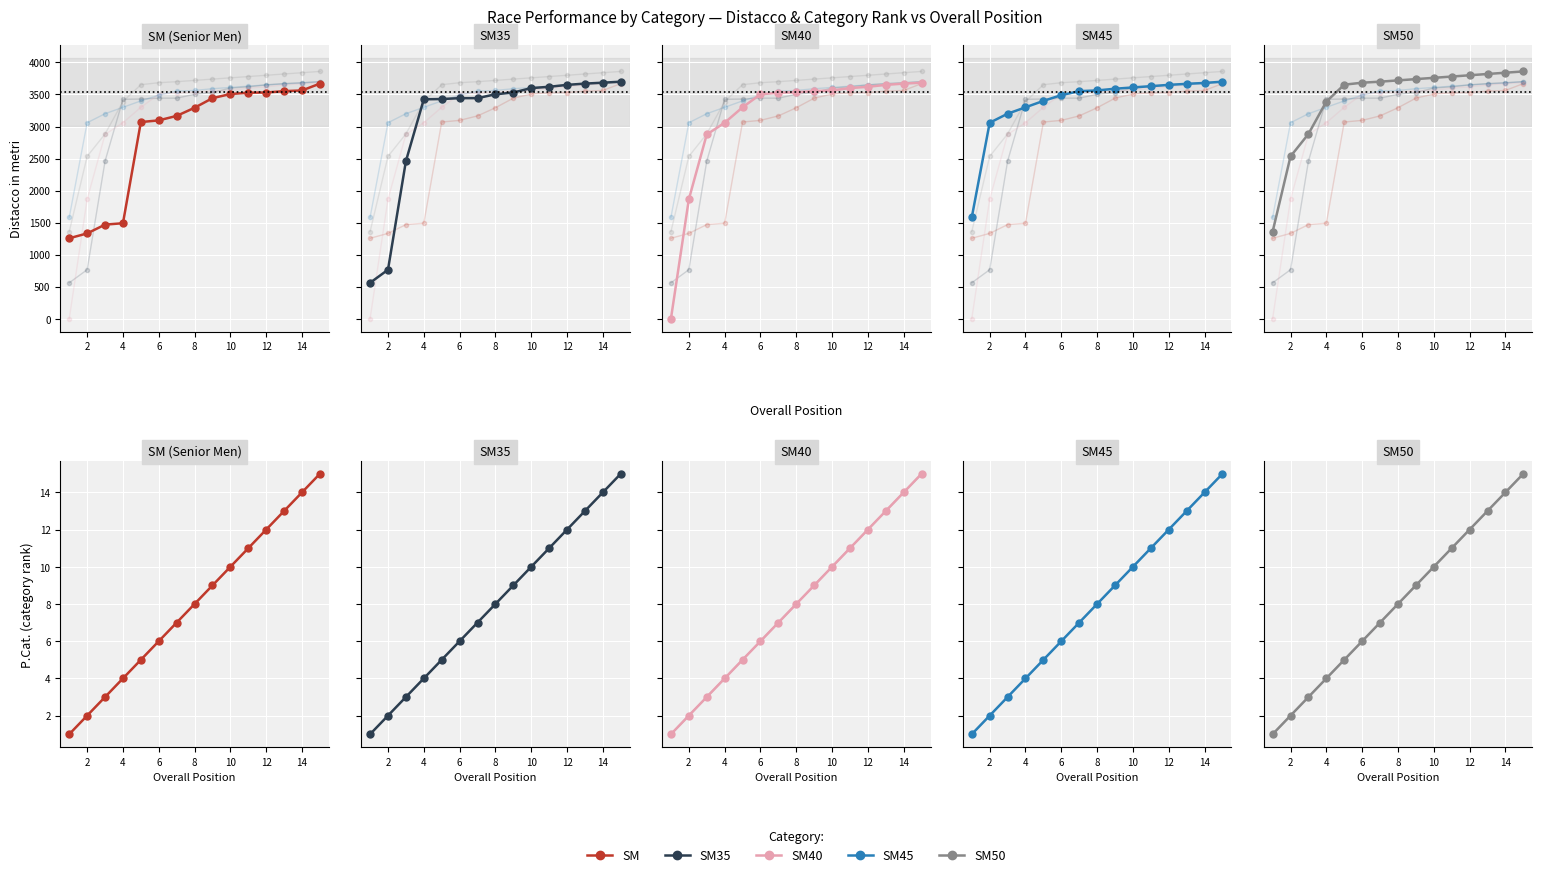

What are all the series names shown in the legend?

SM, SM35, SM40, SM45, SM50